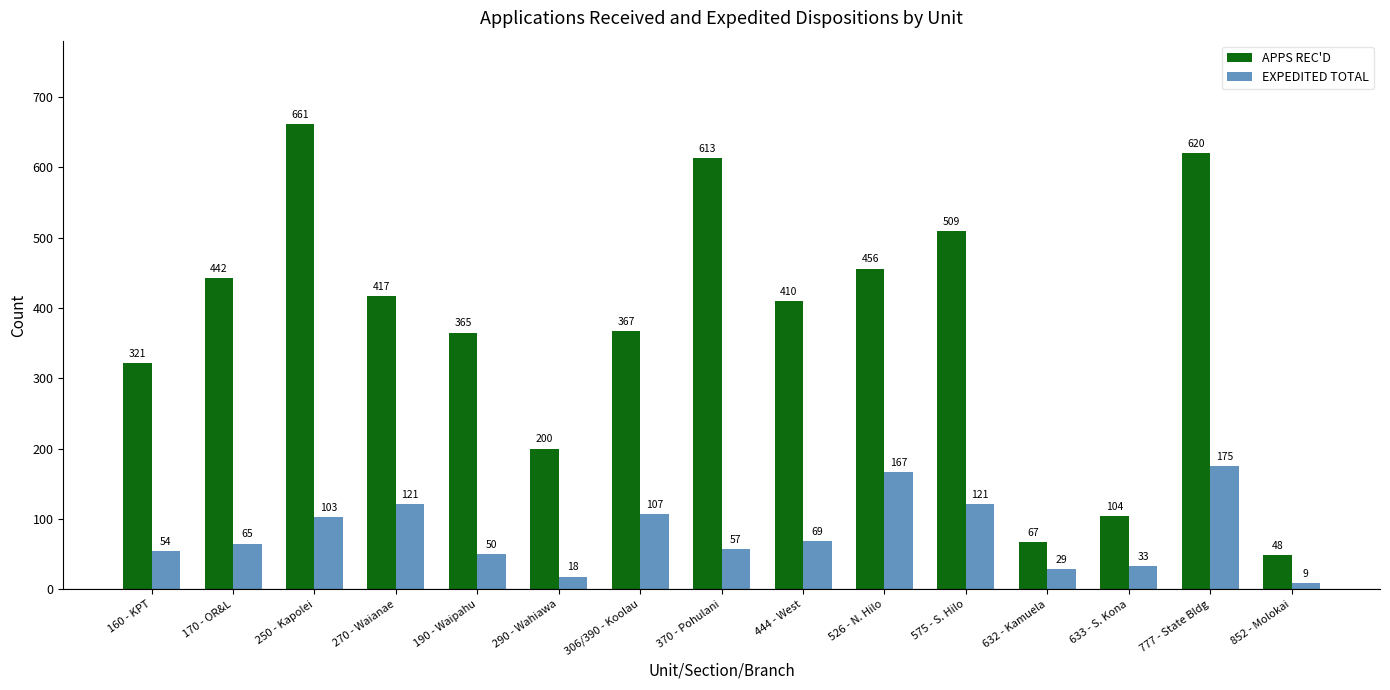

What position from the left is 160 - KPT?

1